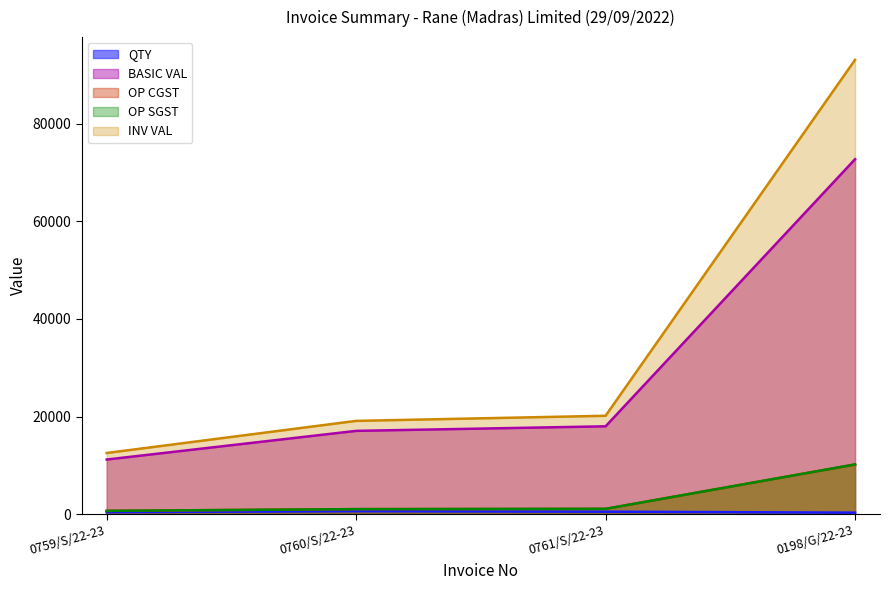

How many series are shown in this chart?

5